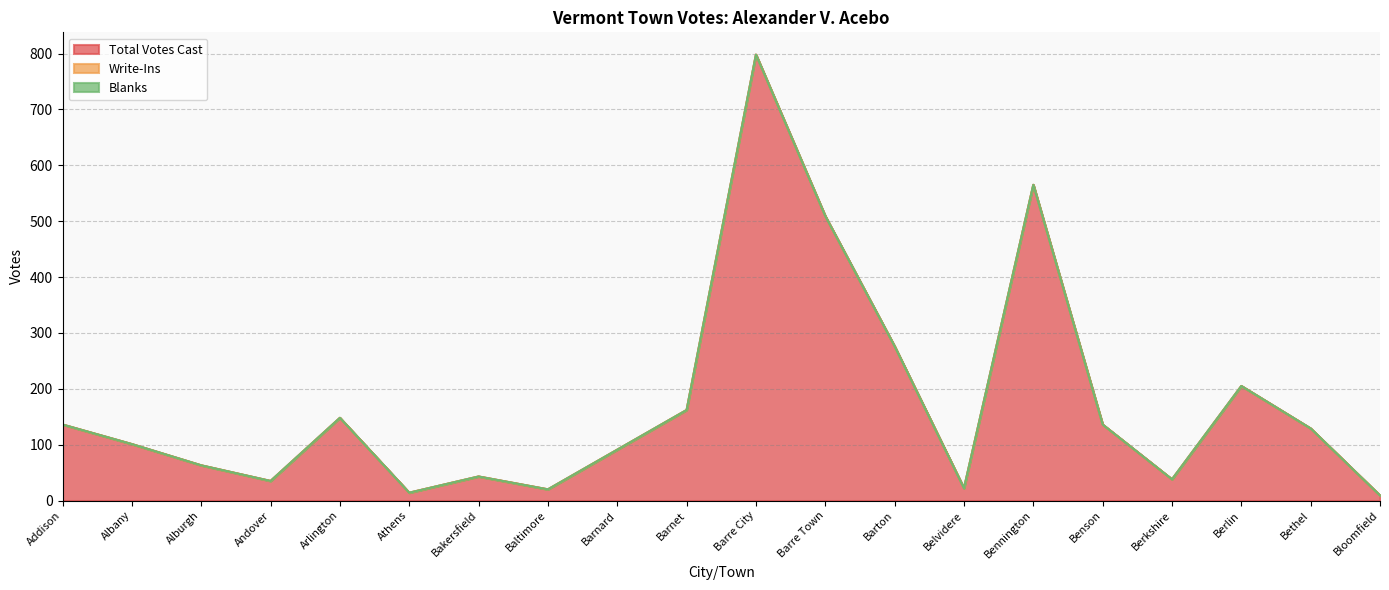

Which series has the widest spread of values?

Total Votes Cast